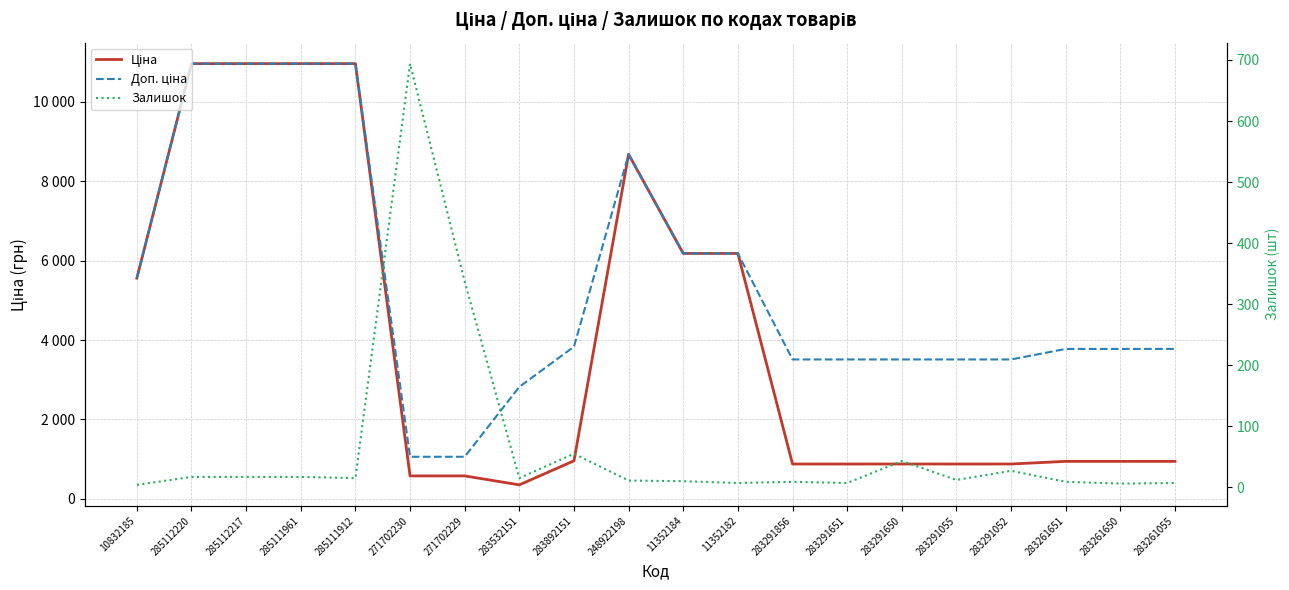

Which series has the largest total across all categories?

Доп. ціна